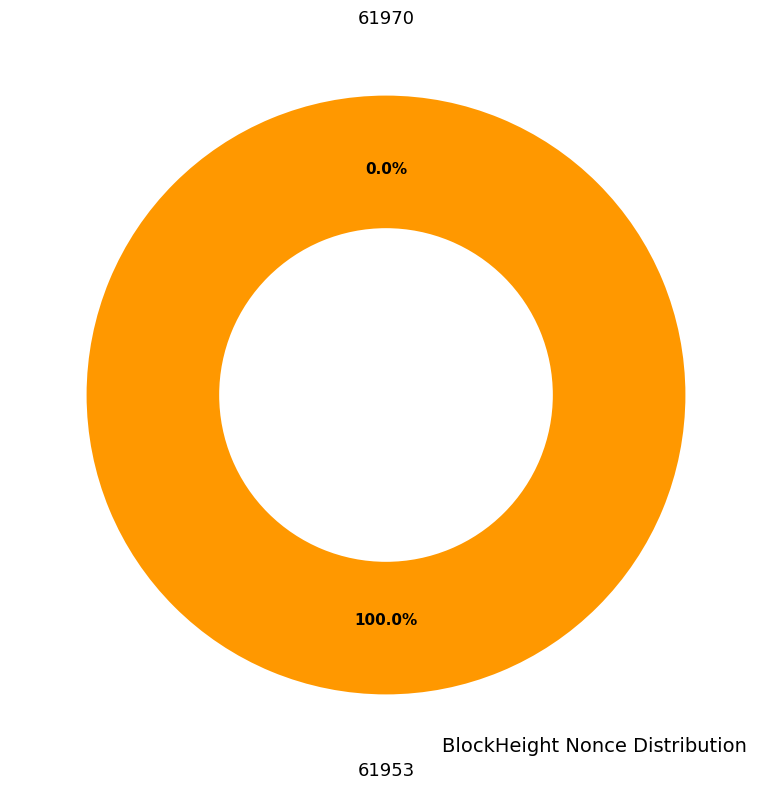

What is the majority slice?

61953